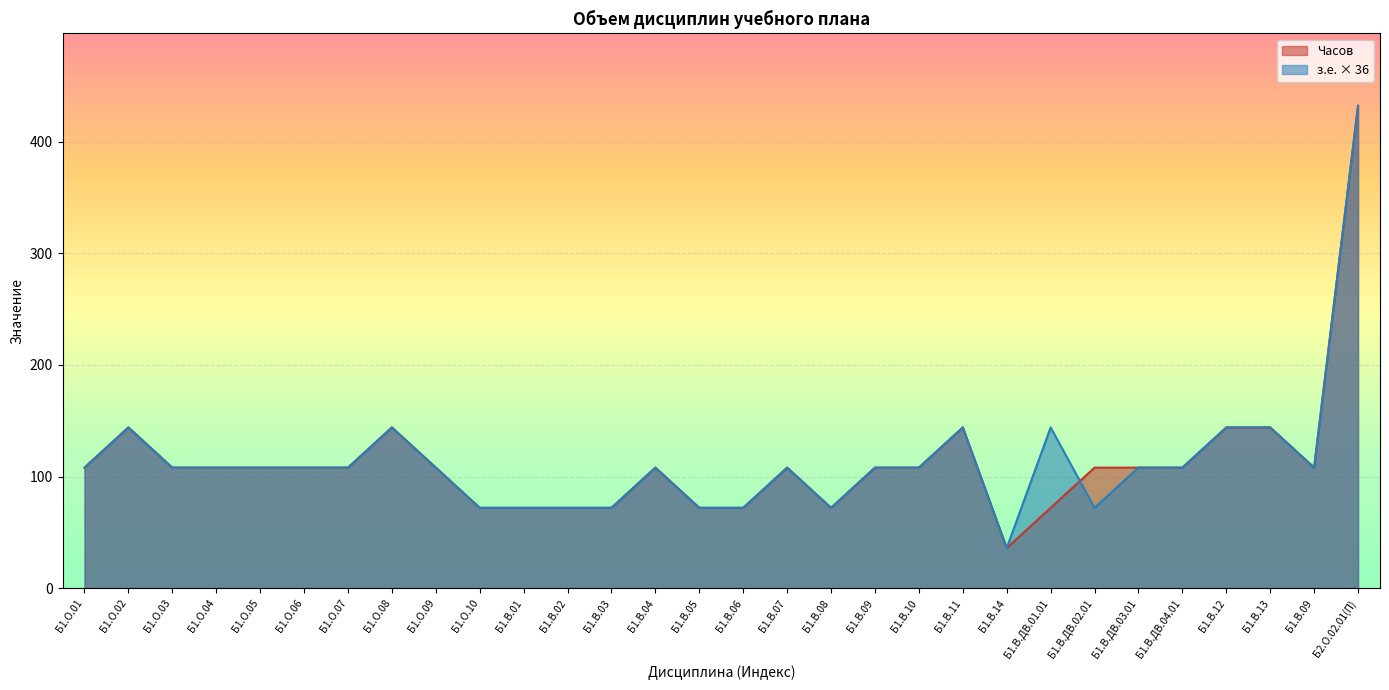

How many lines are shown in the chart?

2